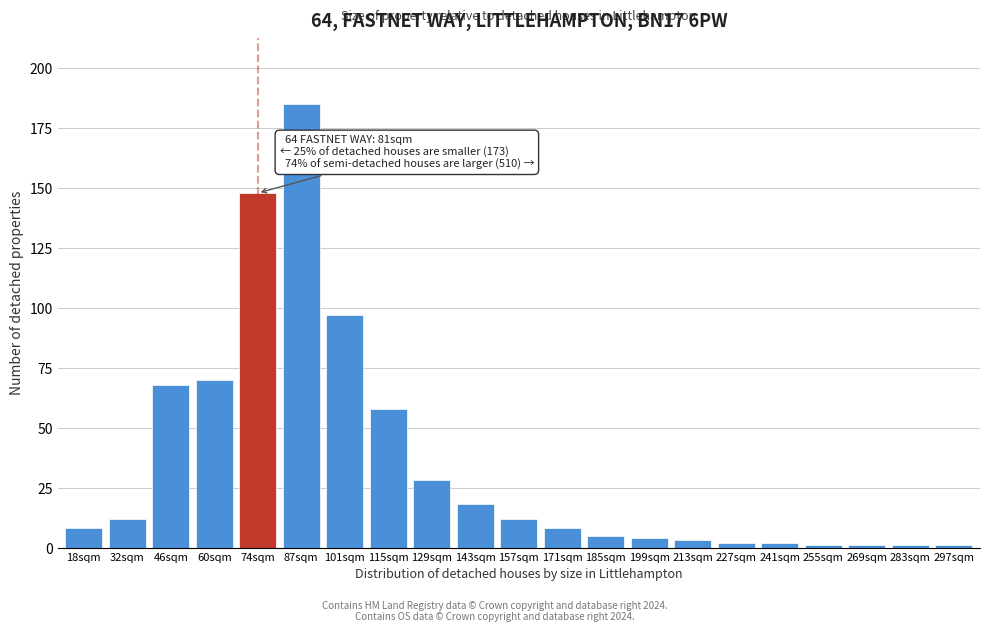

Reading left to right, extract all data points from this chart.

18sqm=8	32sqm=12	46sqm=68	60sqm=70	74sqm=148	87sqm=185	101sqm=97	115sqm=58	129sqm=28	143sqm=18	157sqm=12	171sqm=8	185sqm=5	199sqm=4	213sqm=3	227sqm=2	241sqm=2	255sqm=1	269sqm=1	283sqm=1	297sqm=1